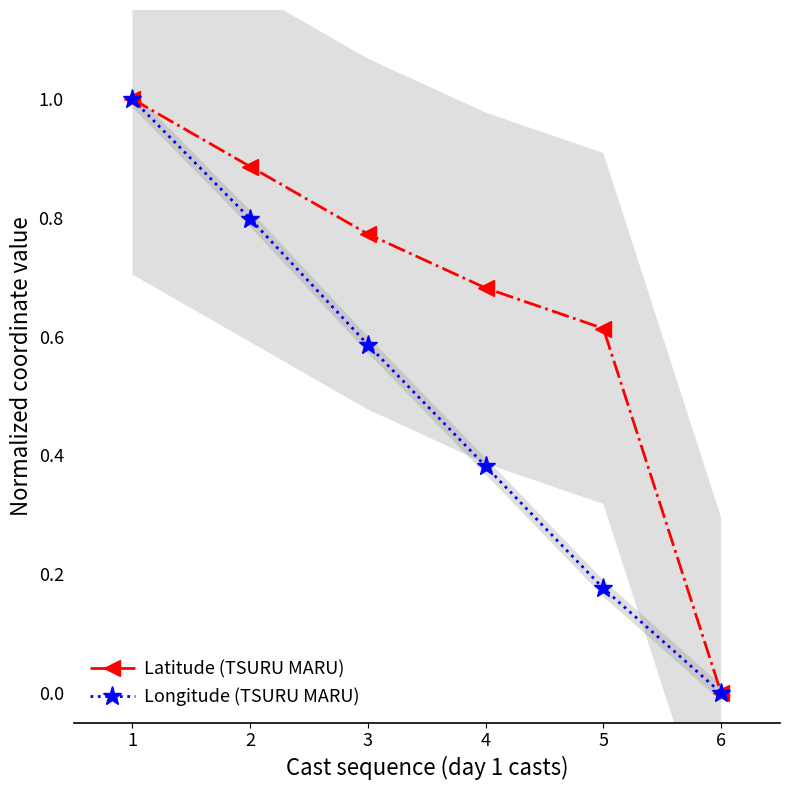

What is the value of the Longitude (TSURU MARU) point at the 1st from the left?

1.0